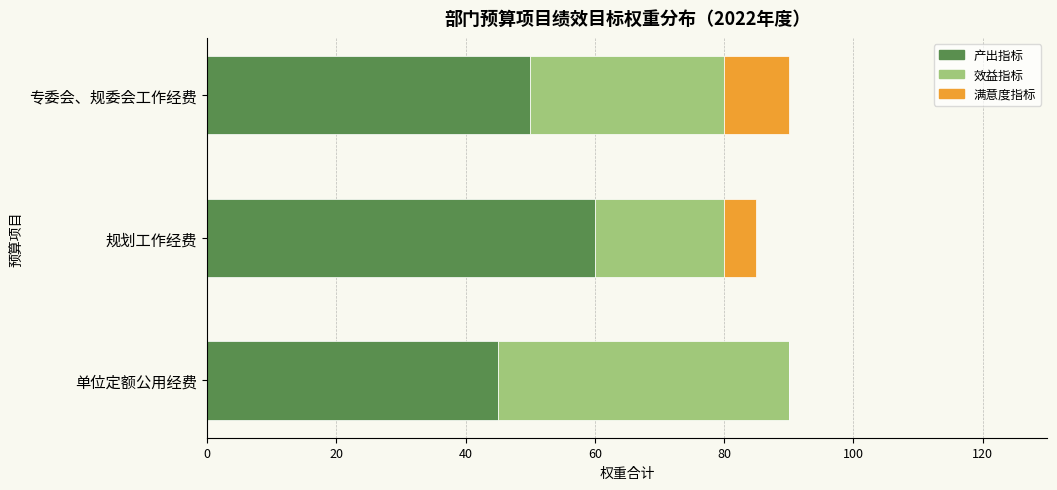

What is the maximum value for 产出指标?

60